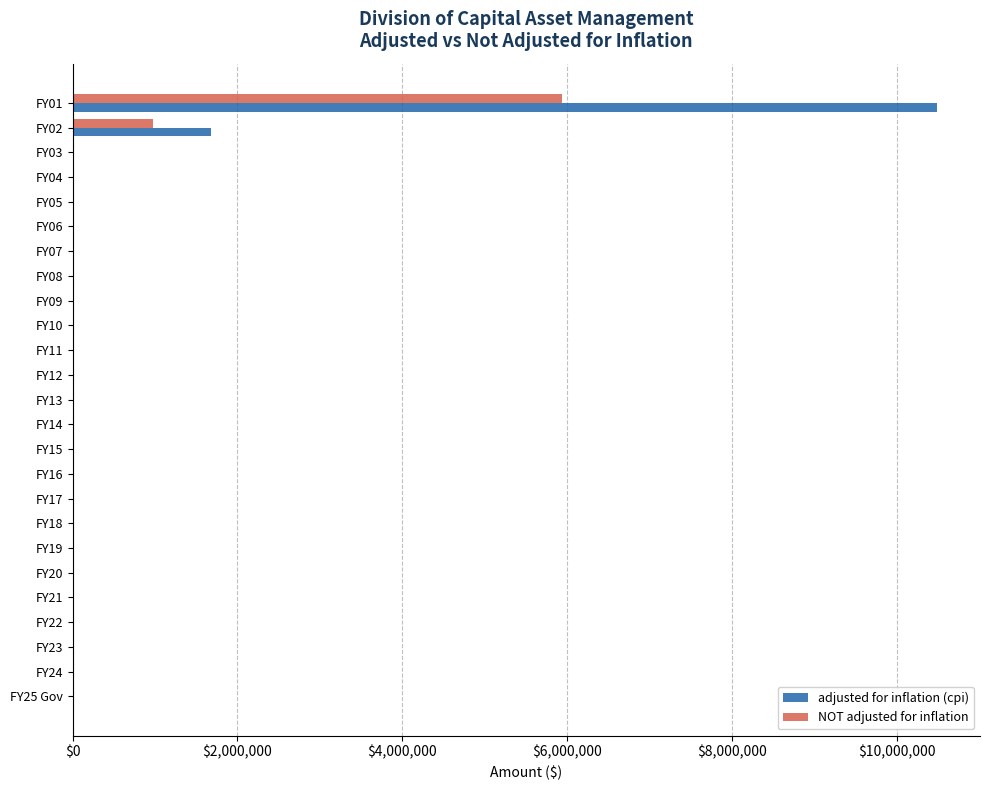

How many categories are shown in the chart?

25